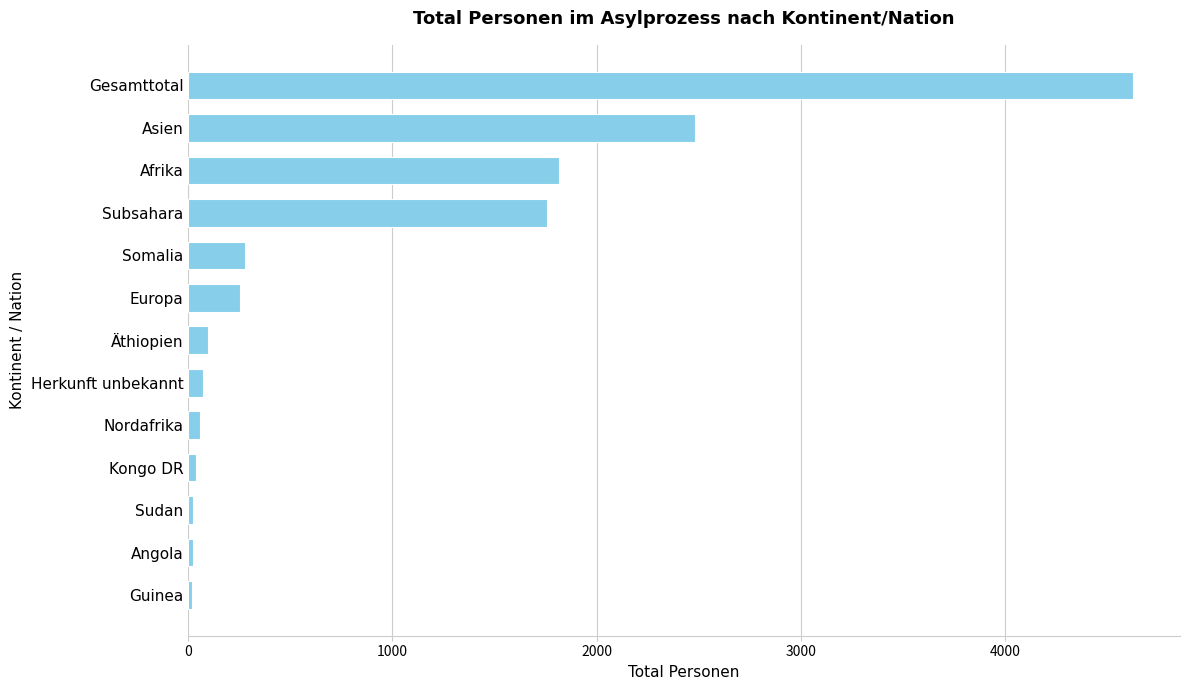

Does the chart contain stacked bars?

No